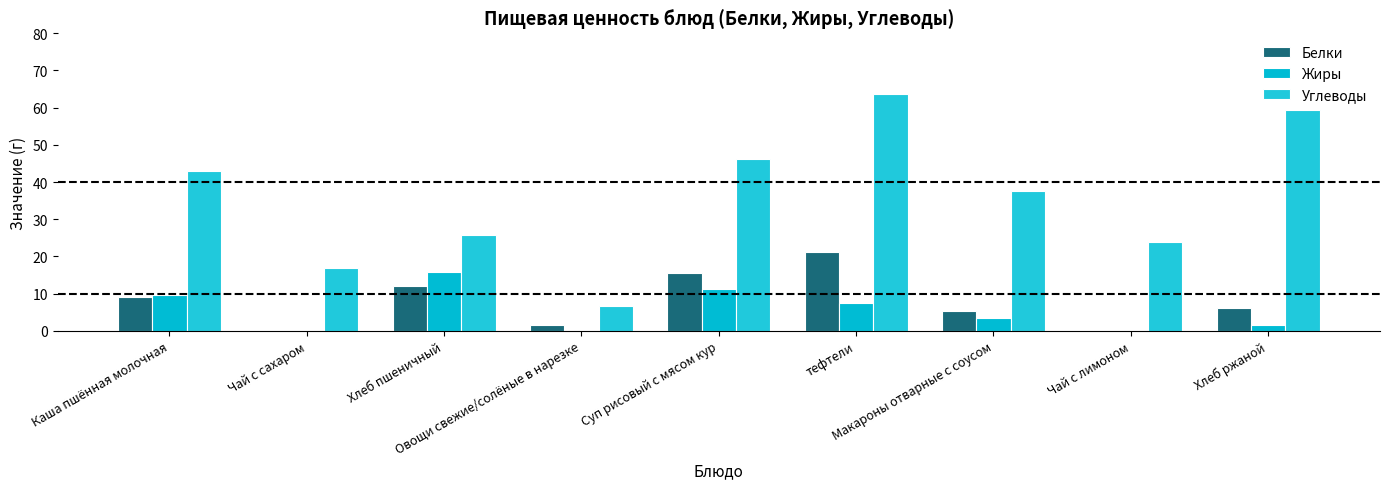

Does the chart contain stacked bars?

No